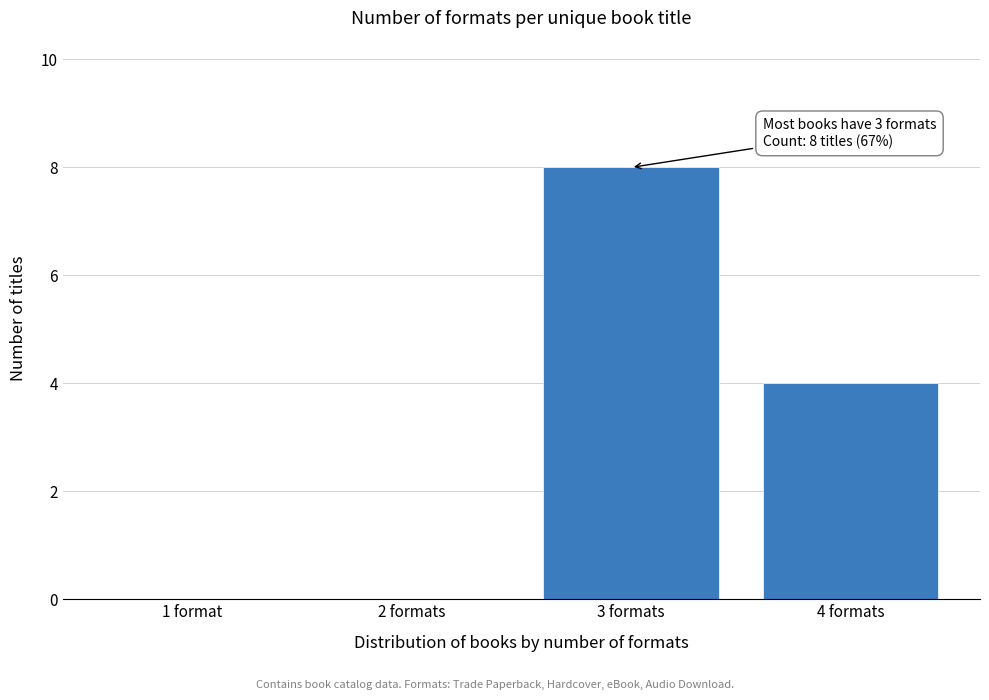

Reading right to left, transcribe all the data shown in this chart.

4 formats=4	3 formats=8	2 formats=0	1 format=0